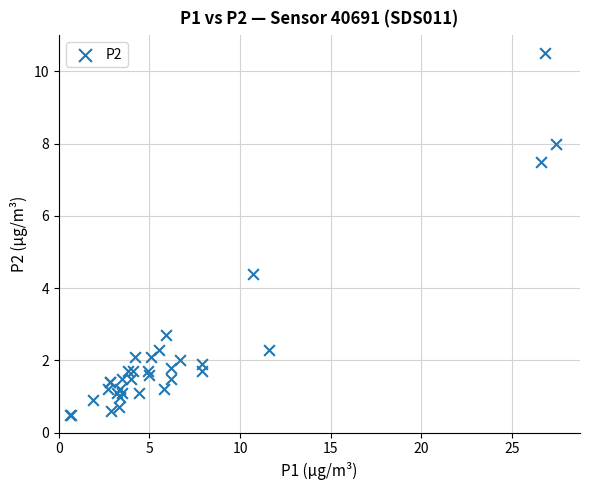

What Y value in the scatter plot is closest to 5?

4.4